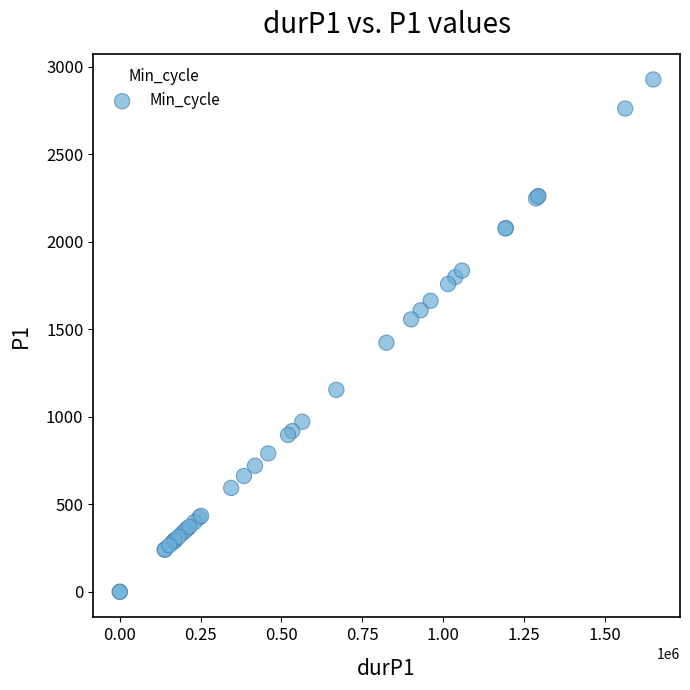

What Y value in the scatter plot is closest to 1464?

1424.0